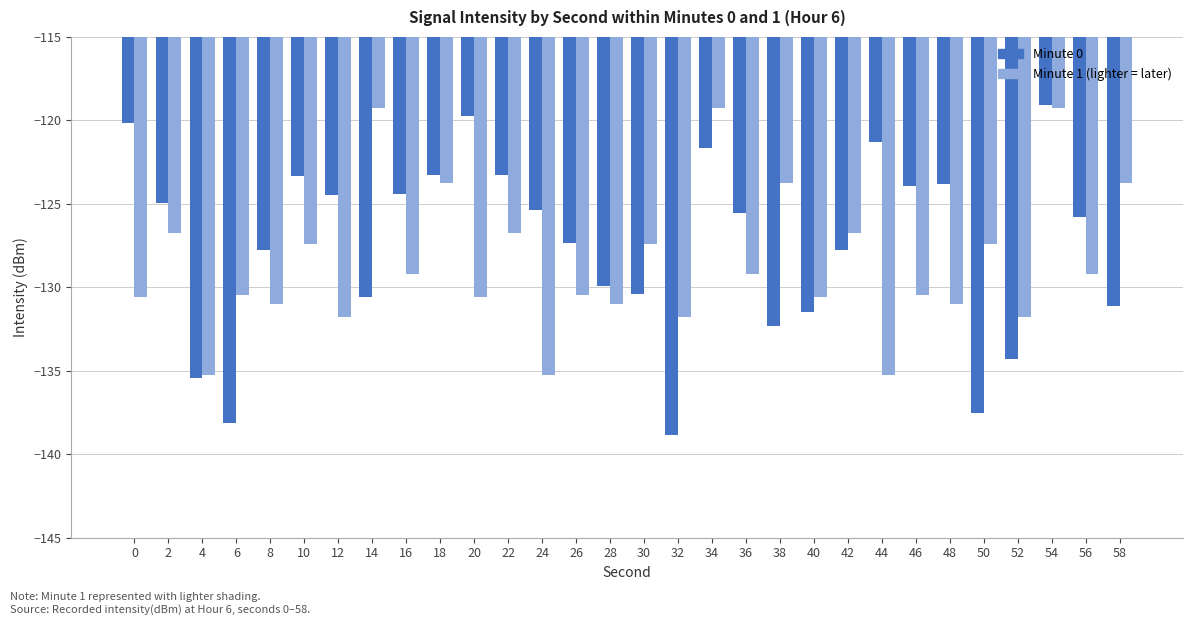

What is the difference between the highest and lowest values at 26?

3.1